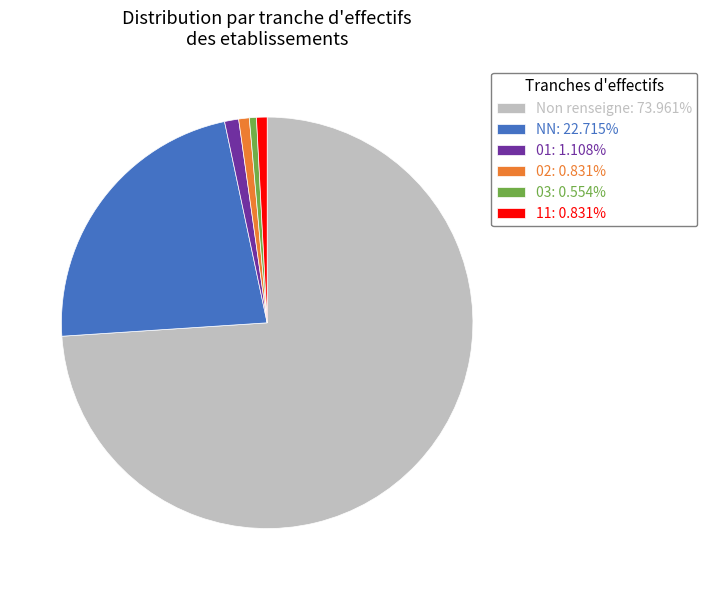

Do 03: 0.554% and 02: 0.831% together represent more than half of the pie?

No